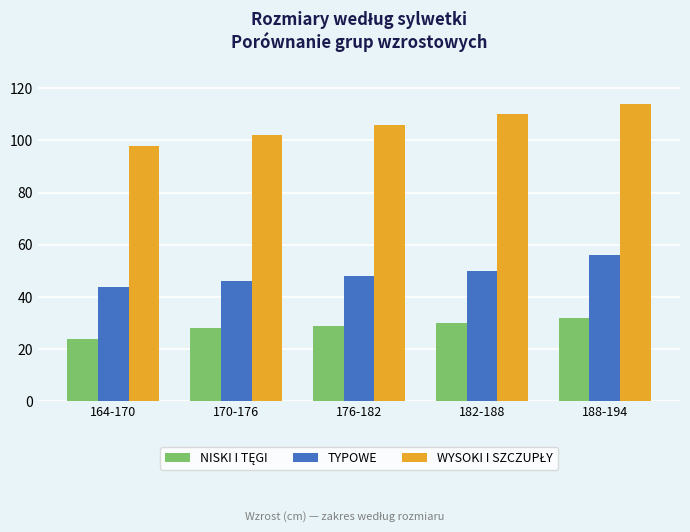

At which category does the chart reach its minimum across all series?

164-170